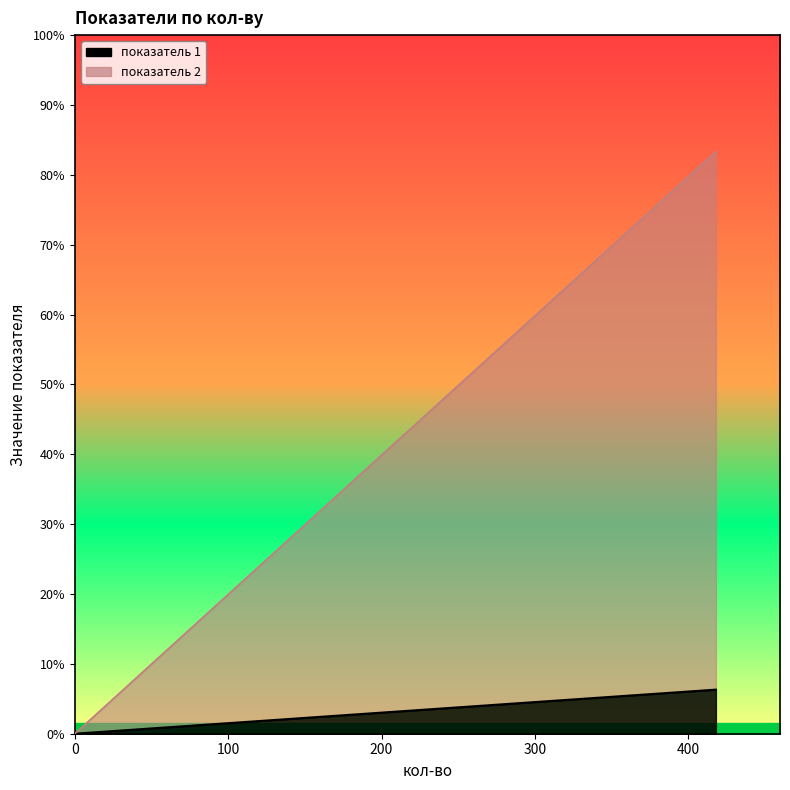

Rank the series by their maximum value, from lowest to highest.

показатель 1, показатель 2